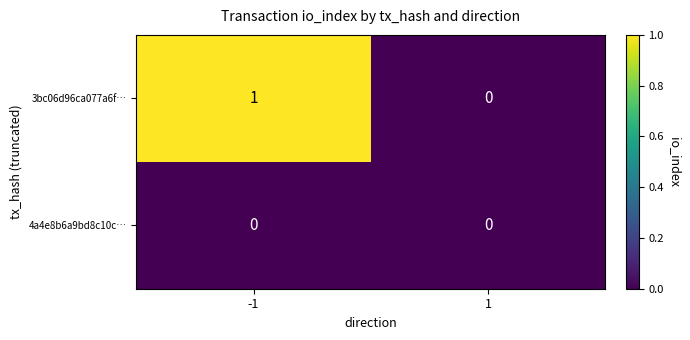

What is the total value across all series at -1?

1